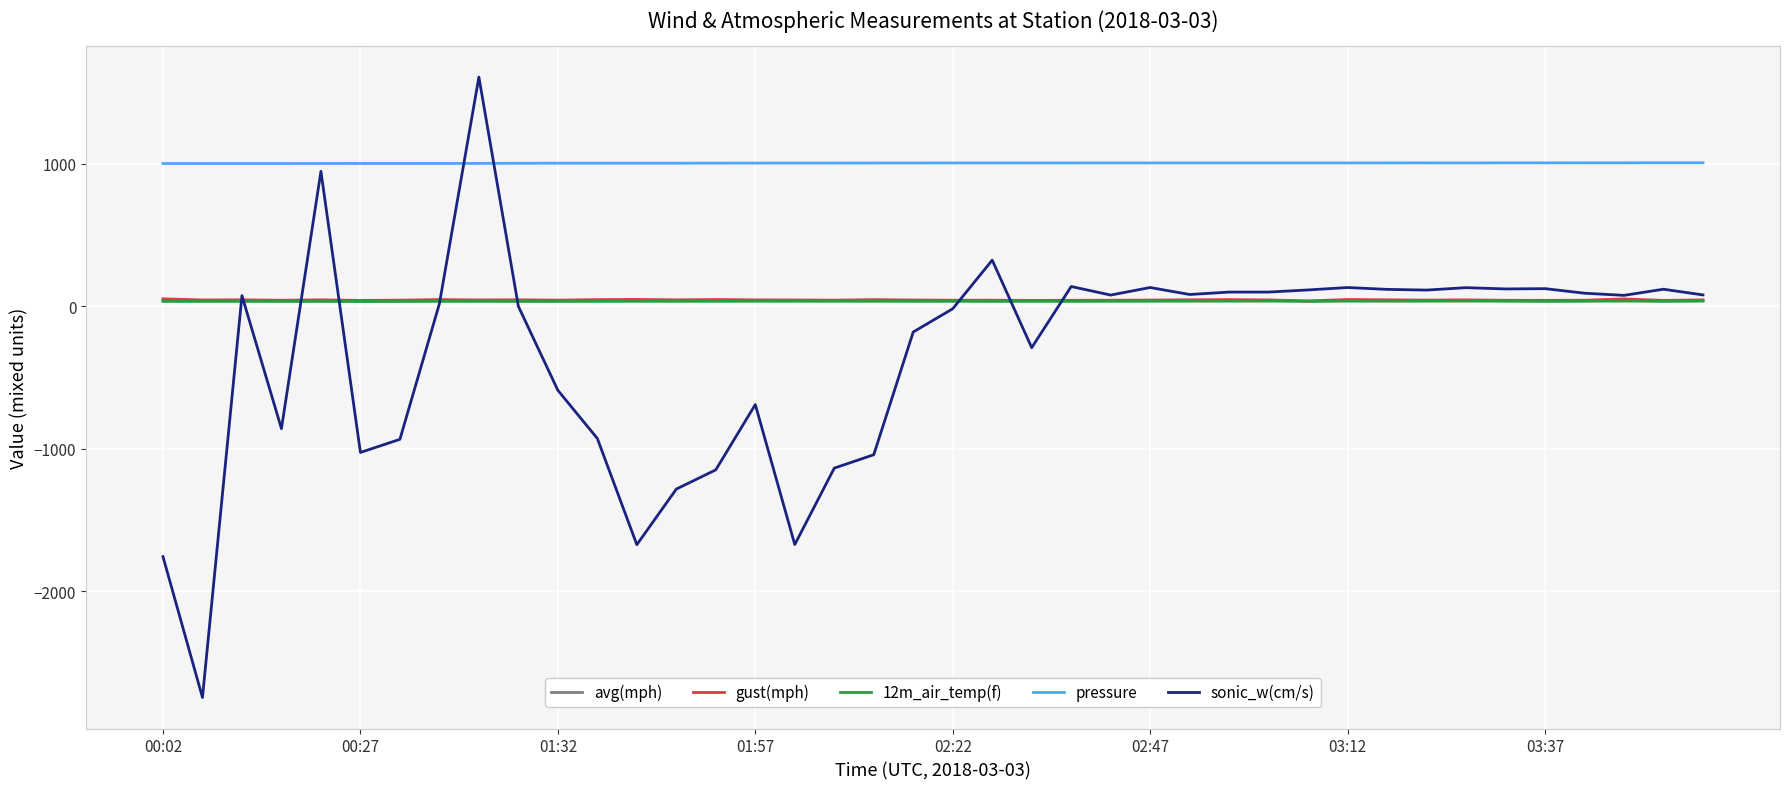

True or false: pressure and 12m_air_temp(f) intersect in this chart.

False